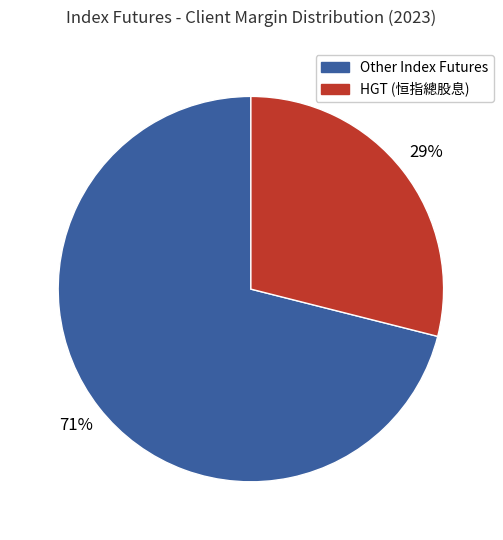

To the nearest percent, what is the difference between the largest and smallest slice percentages?

42%